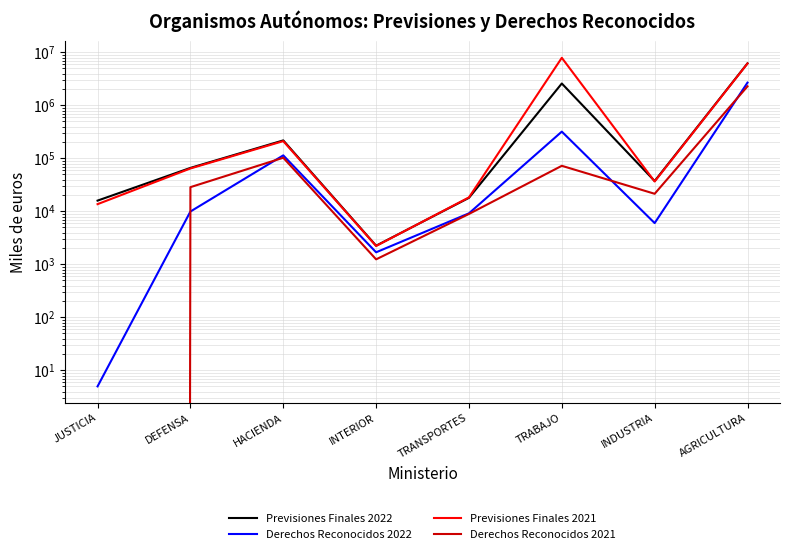

True or false: Previsiones Finales 2022 and Derechos Reconocidos 2021 cross at least once.

False